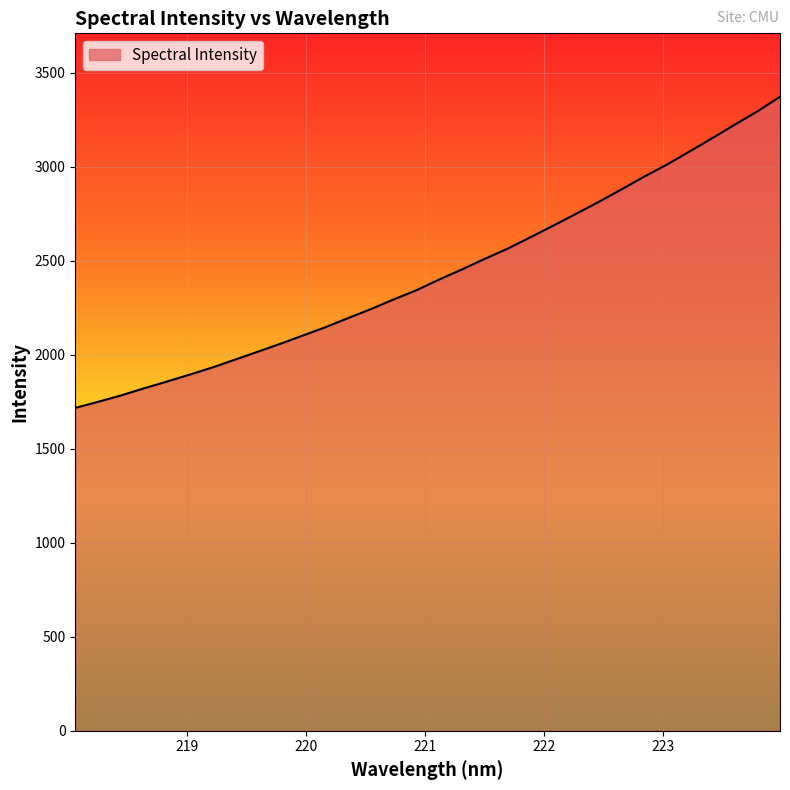

What is the difference between the maximum and minimum values?

1655.3